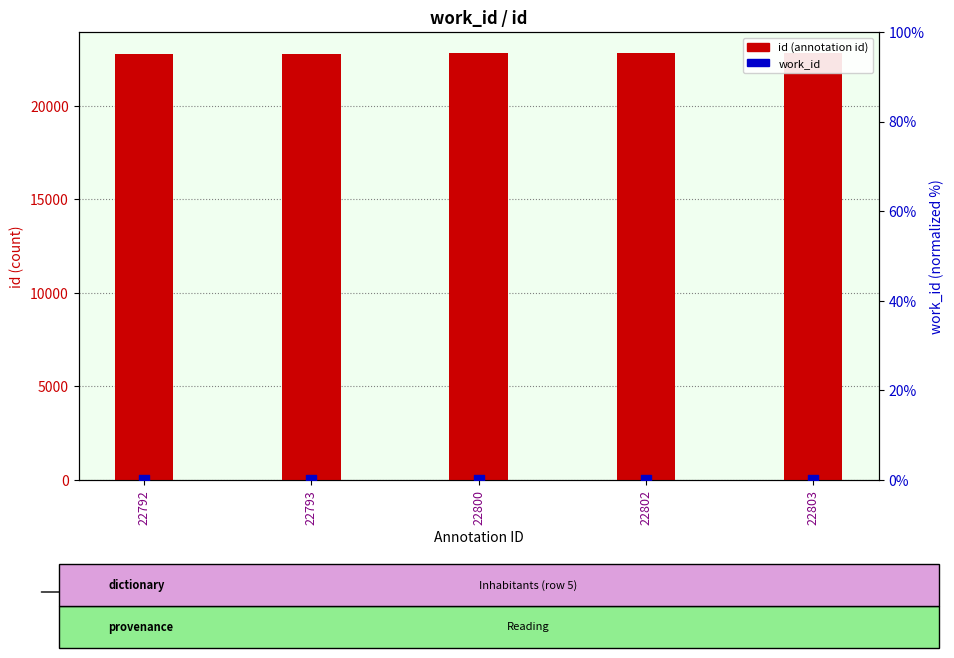

Which series has the largest total across all categories?

id